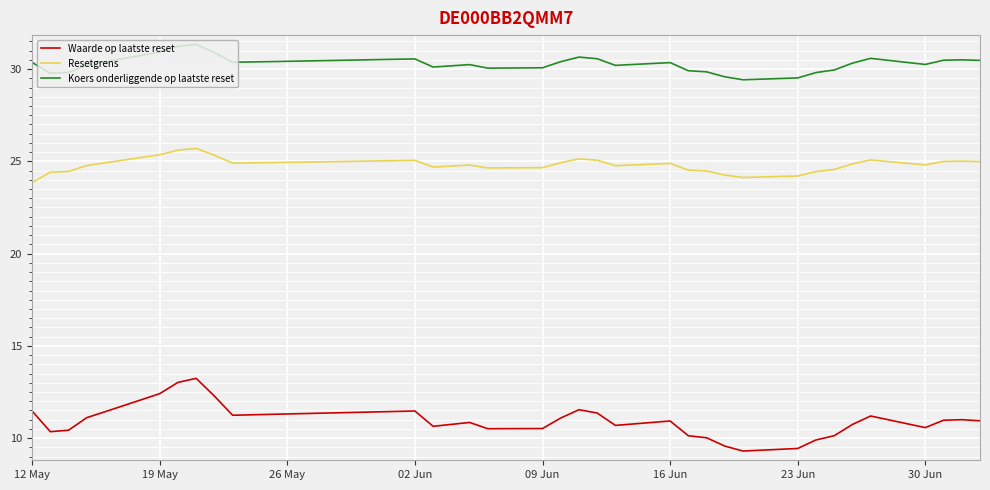

List the series in order of their peak value, highest first.

Koers onderliggende op laatste reset, Resetgrens, Waarde op laatste reset